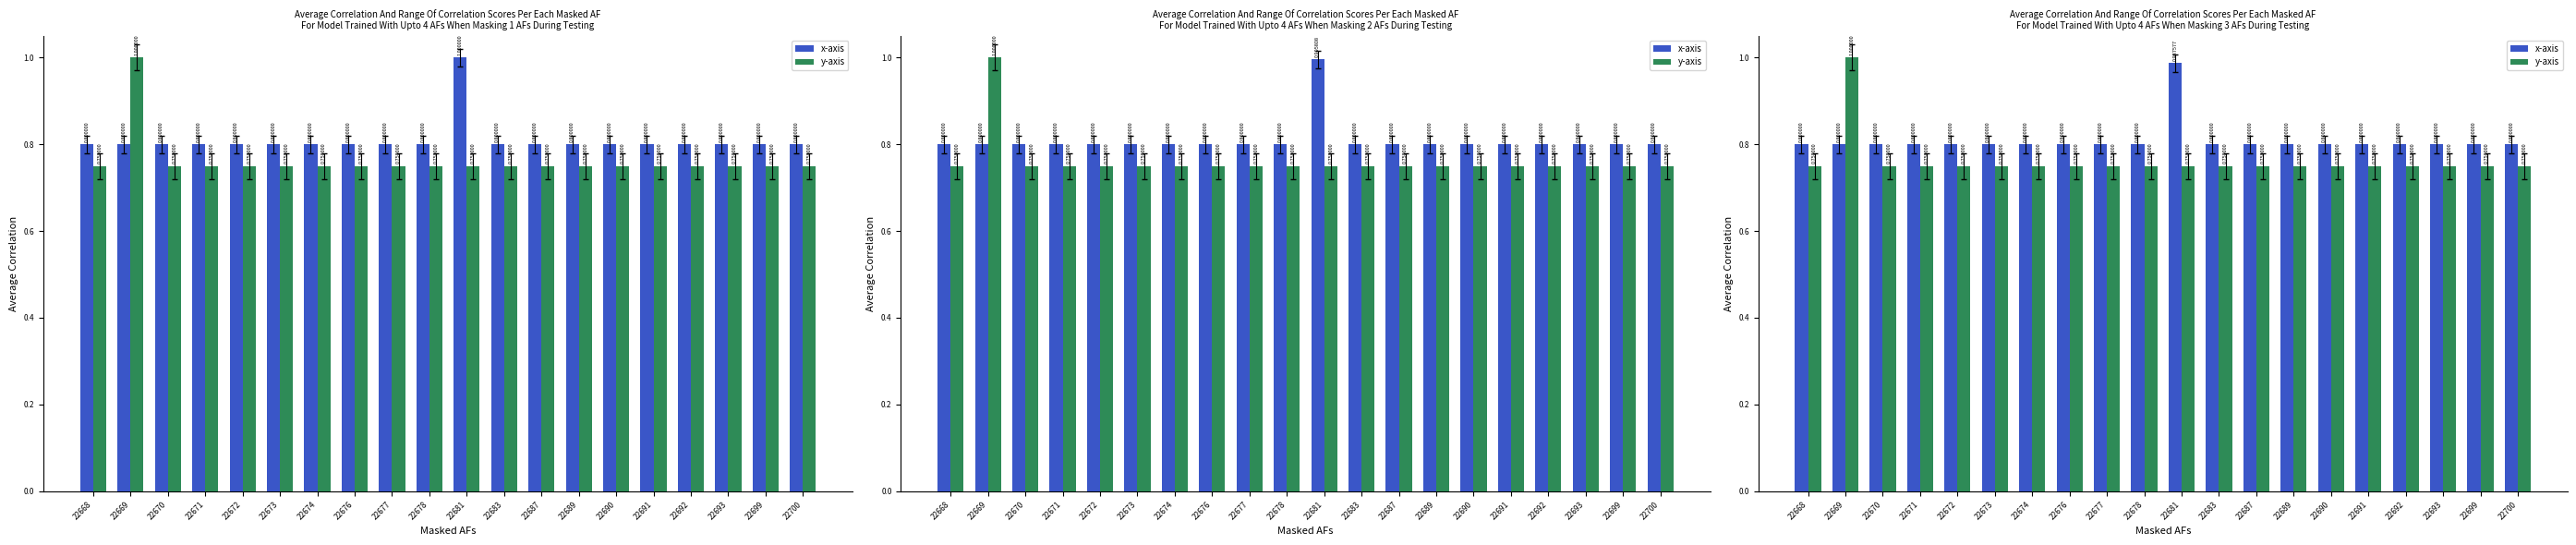

At which category is the sum across all series the highest?

22669